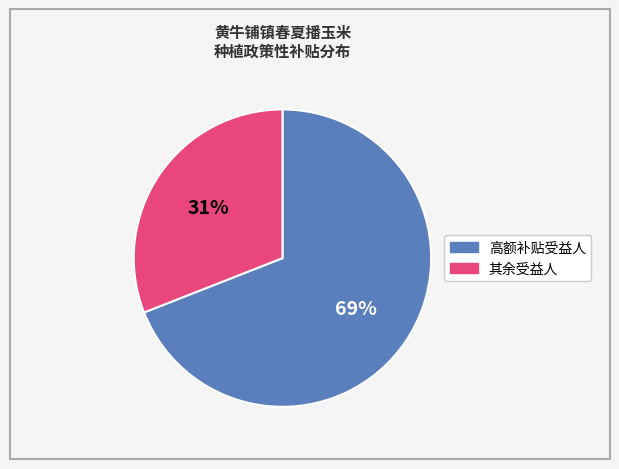

Does any single category account for the majority?

Yes